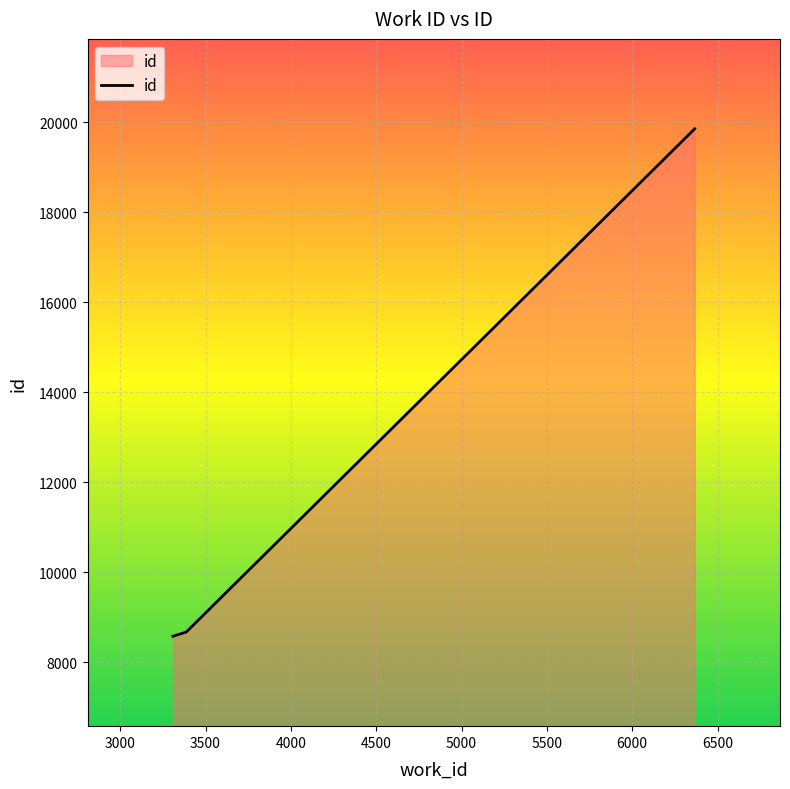

What is the minimum value shown in the chart?

8575